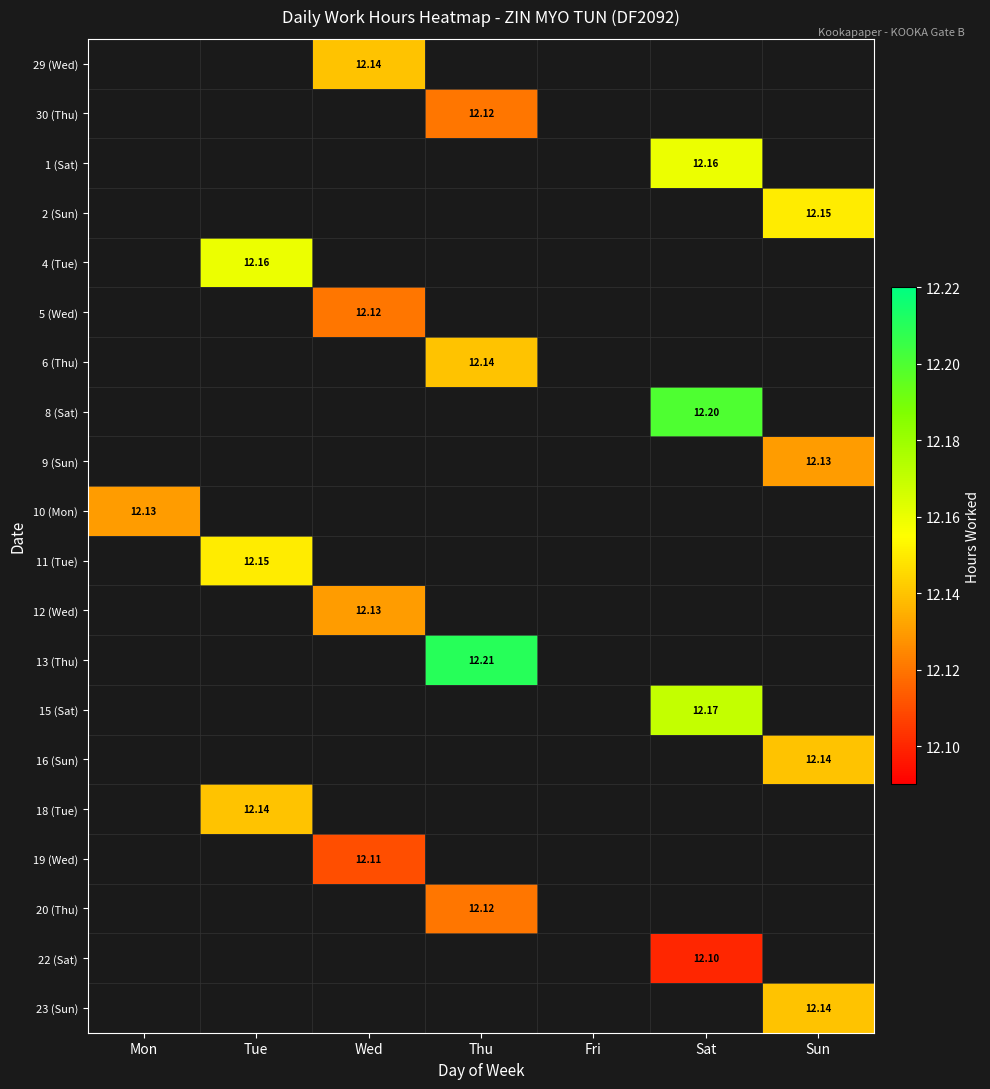

At which category does the chart reach its minimum across all series?

Sat